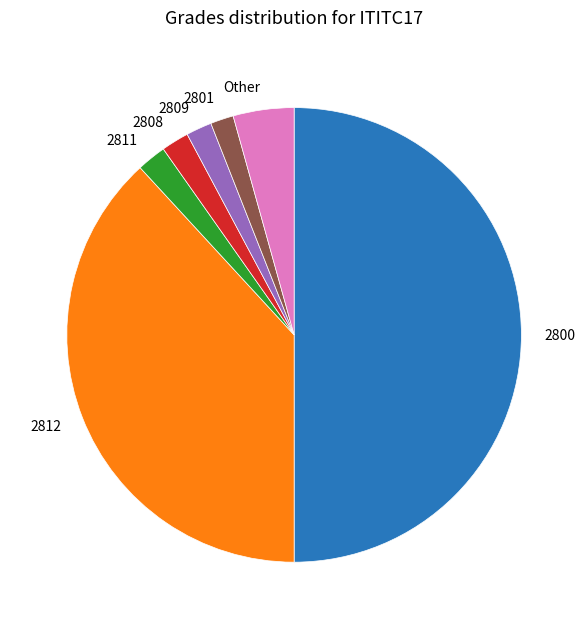

Count the number of slices in the pie.

7